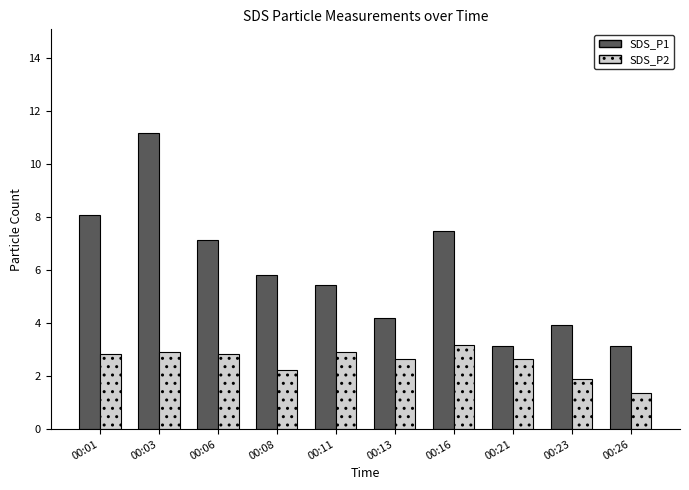

How many values in the SDS_P1 series are below 5?

4